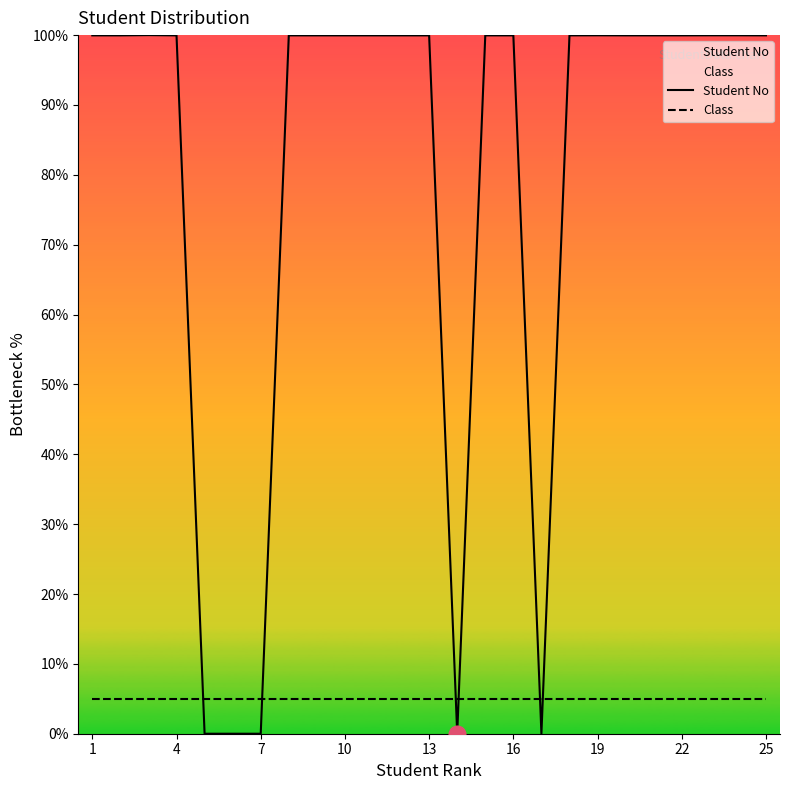

At which label is Class closest to 5?

1